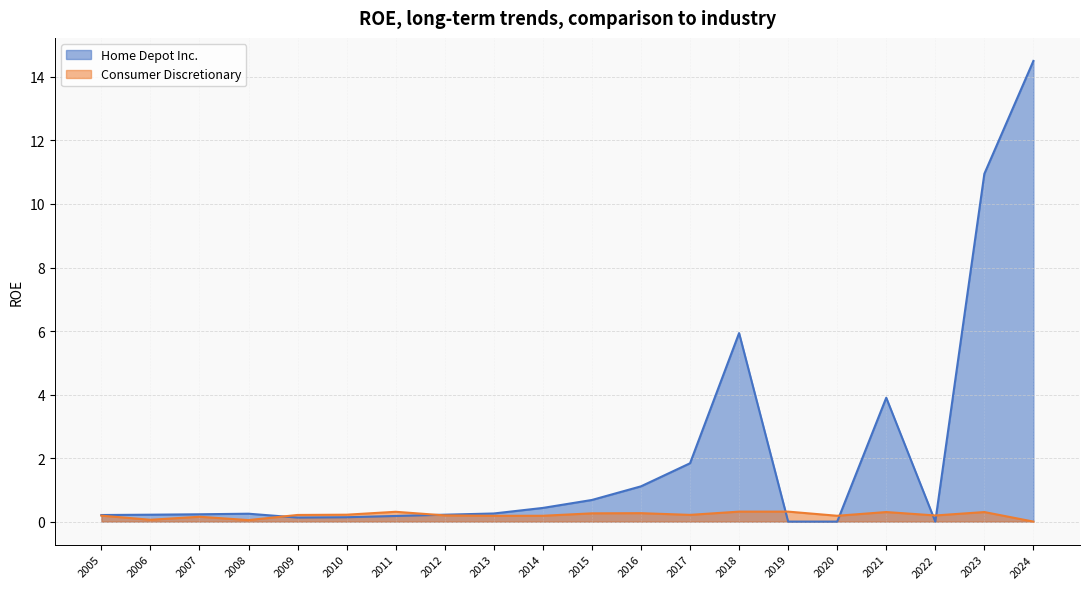

How many interior local peaks does the Consumer Discretionary series have?

6